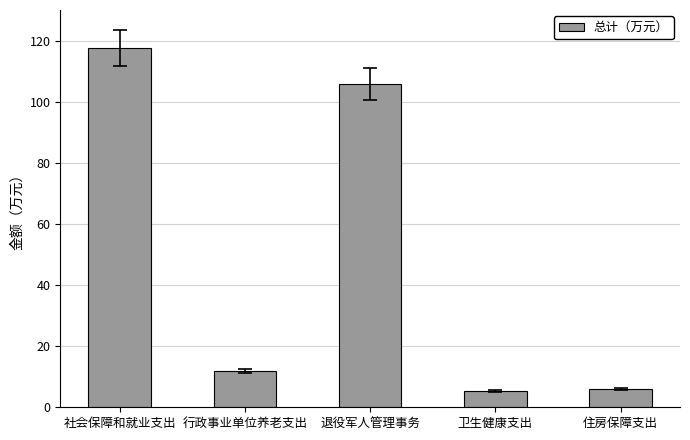

What is the difference between the maximum and minimum values?

112.3